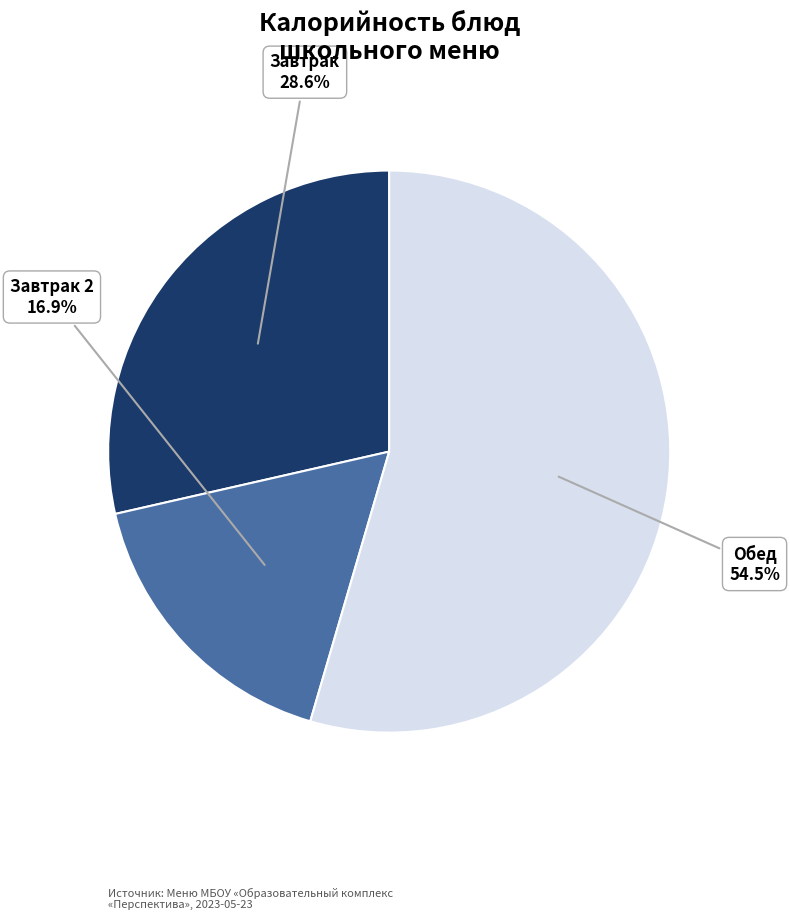

Combined, do Завтрак and Обед account for over 50%?

Yes